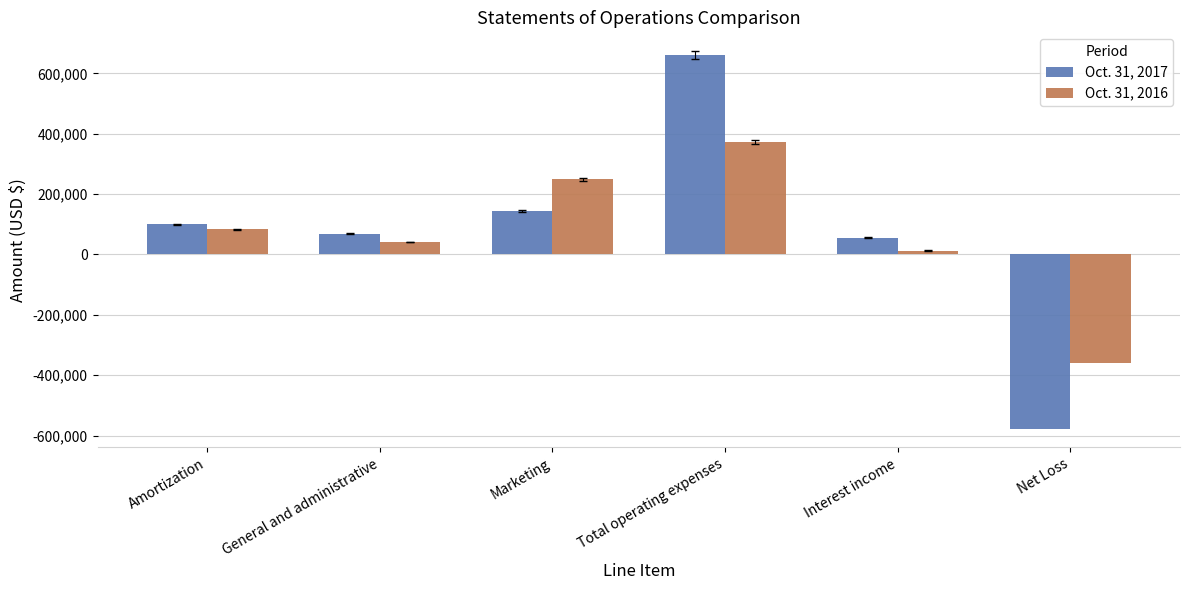

Reading right to left, transcribe all the data shown in this chart.

Oct. 31, 2017: -577116	56102	660662	144249	68624	99996
Oct. 31, 2016: -360369	13138	373507	249488	40686	83333